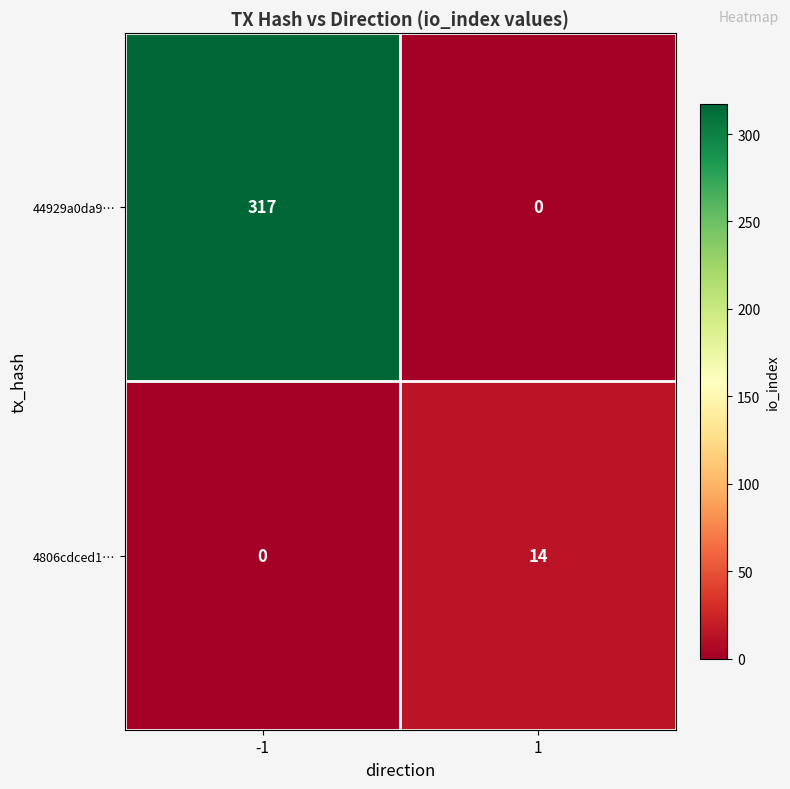

Reading left to right, transcribe all the data shown in this chart.

44929a0da9…: 317	0
4806cdced1…: 0	14